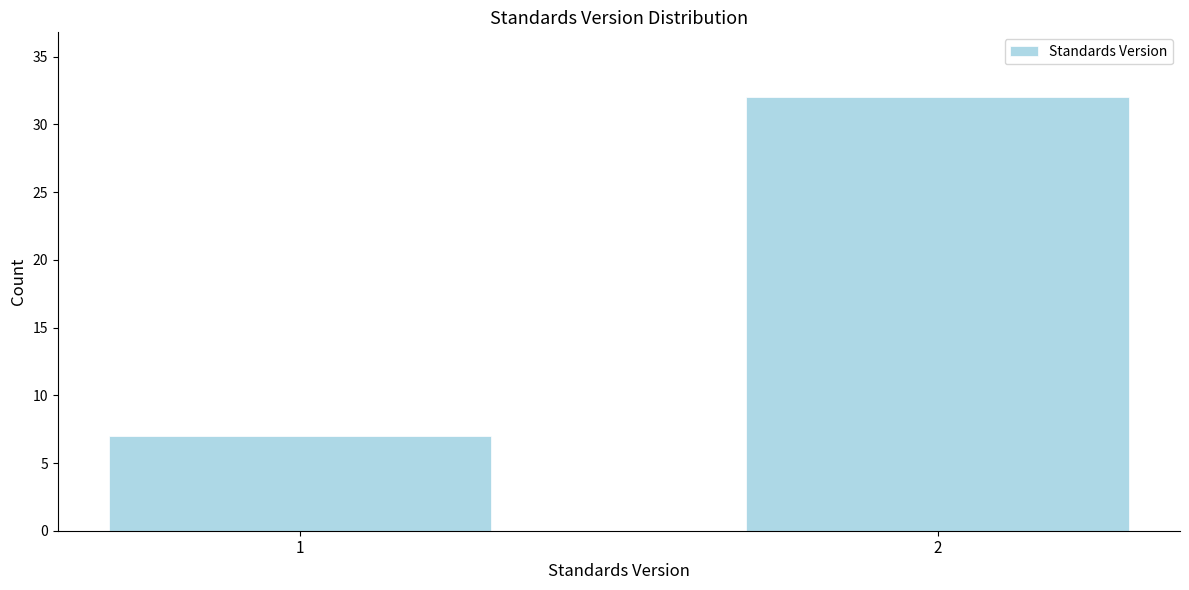

Reading left to right, what are all the values shown in this chart?

1=7	2=32